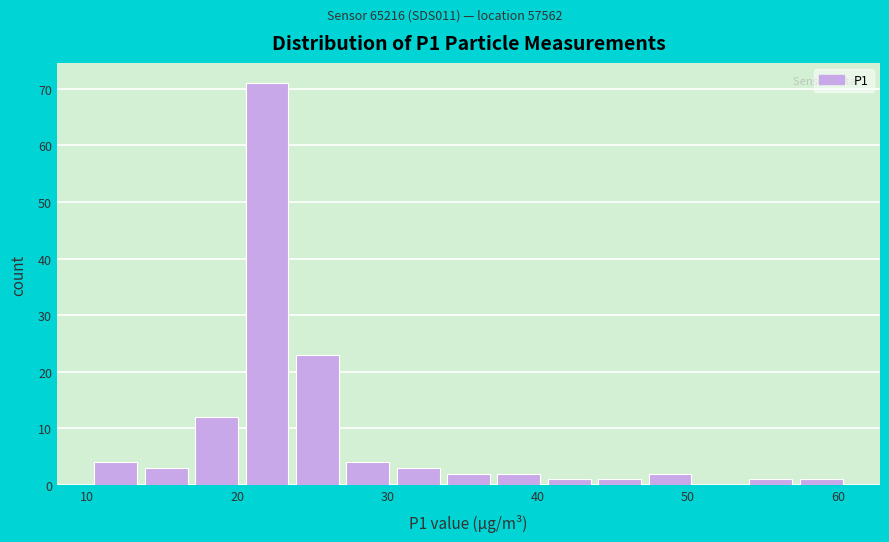

Read against the x-axis, roughly where is the centre of the tallest bar?

22